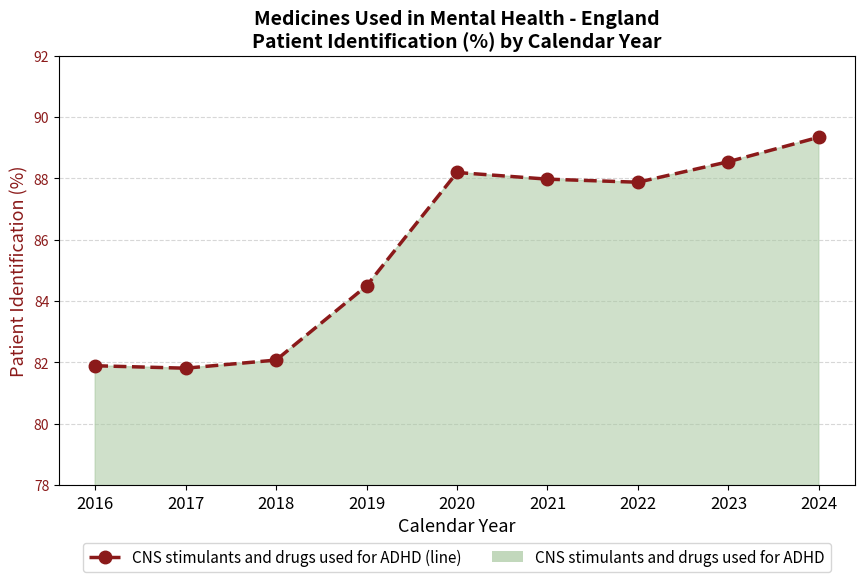

Rank the categories by value from highest to lowest.

2024, 2023, 2020, 2021, 2022, 2019, 2018, 2016, 2017